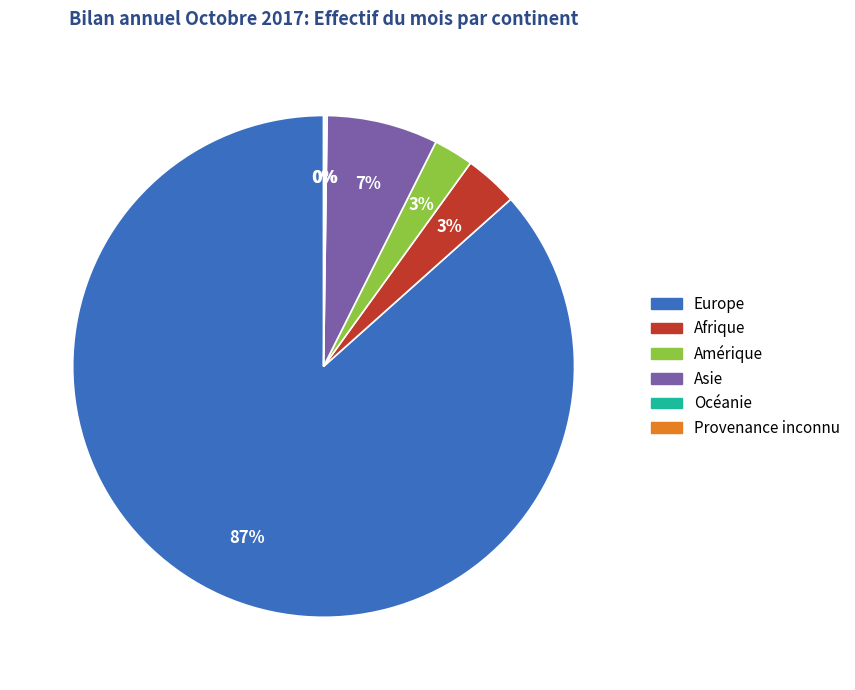

Does any single category account for the majority?

Yes